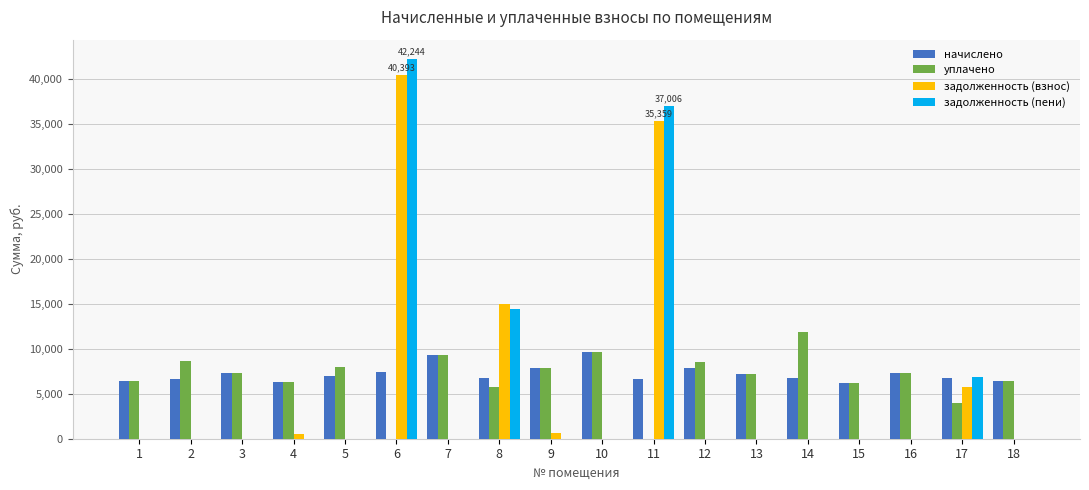

Is the value of начислено at 1 greater than the value of уплачено at 2?

No